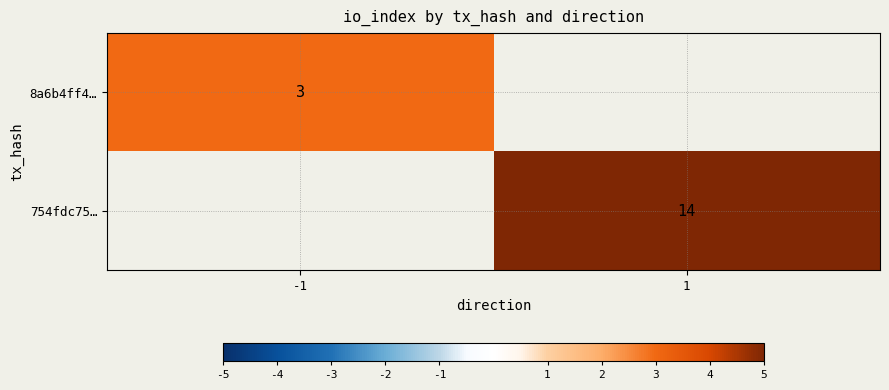

True or false: 754fdc75… has a value of 14 at 1.

True